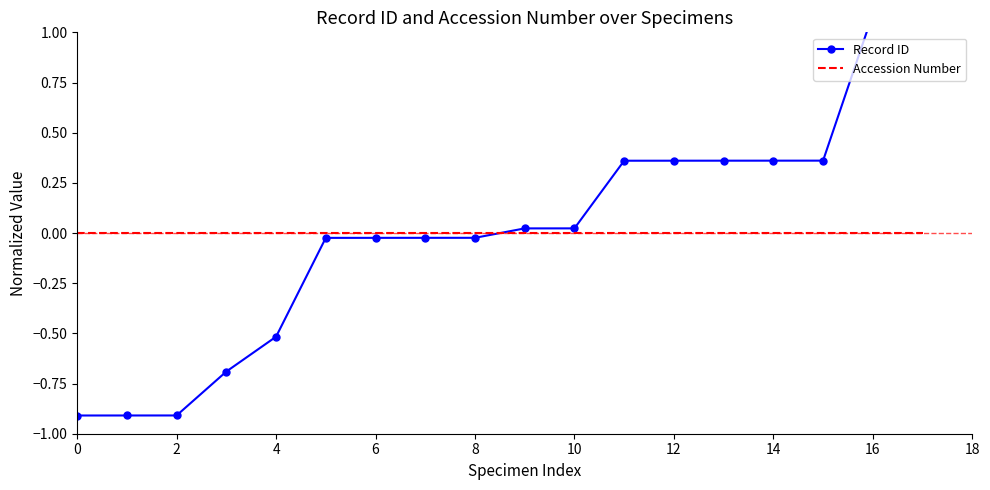

Reading left to right, what are all the values shown in this chart?

Record ID: -0.9	-0.9	-0.9	-0.7	-0.5	-0.0	-0.0	-0.0	-0.0	0.0	0.0	0.4	0.4	0.4	0.4	0.4	1.1	1.1
Accession Number: 0.0	0.0	0.0	0.0	0.0	0.0	0.0	0.0	0.0	0.0	0.0	0.0	0.0	0.0	0.0	0.0	0.0	0.0